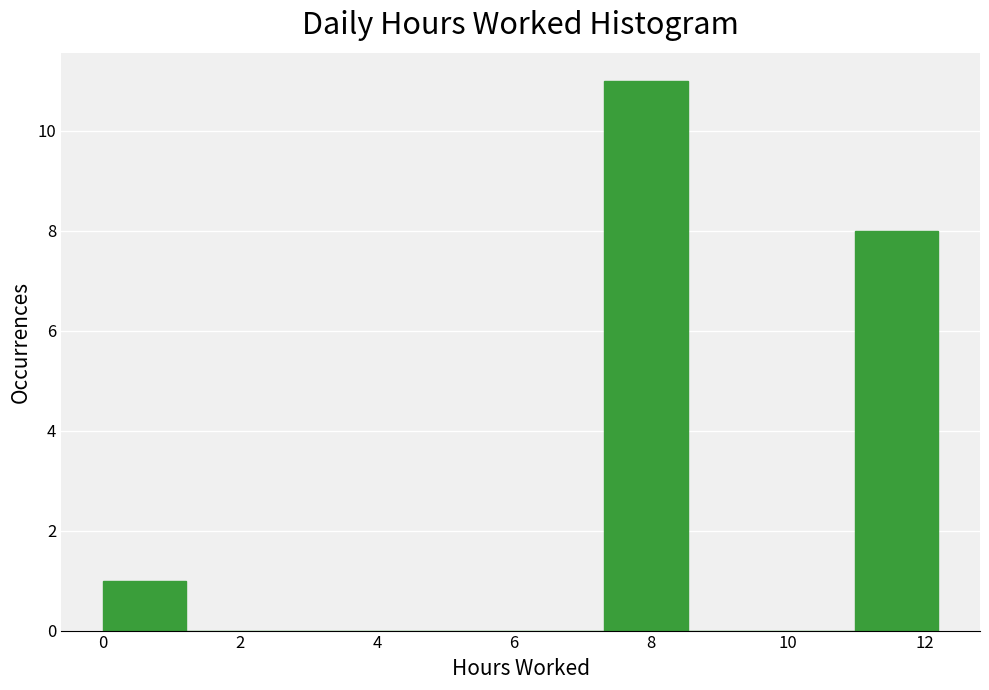

Reading left to right, transcribe this chart: for each bar, give the range it covers on the x-axis and its height. Neither the bar edges nor the heights are printed on the chart, so give them approximately, as read against the axes.

0.0 to 1.2: 1
1.2 to 2.4: 0
2.4 to 3.6: 0
3.6 to 4.8: 0
4.8 to 6.0: 0
6.0 to 7.4: 0
7.4 to 8.6: 11
8.6 to 9.8: 0
9.8 to 11.0: 0
11.0 to 12.2: 8